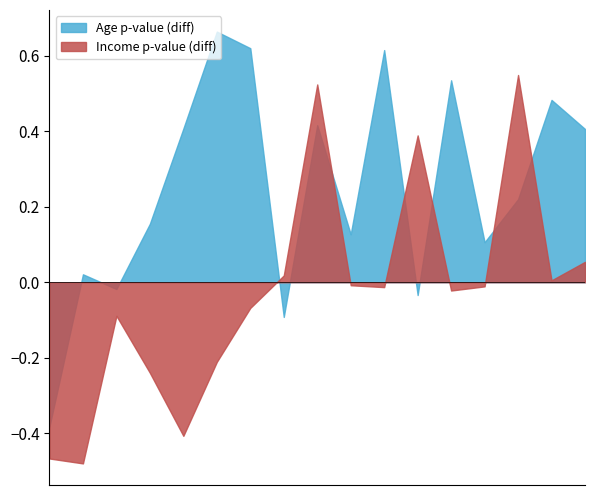

Rank the series by their maximum value, from highest to lowest.

Age p-value (diff), Income p-value (diff)